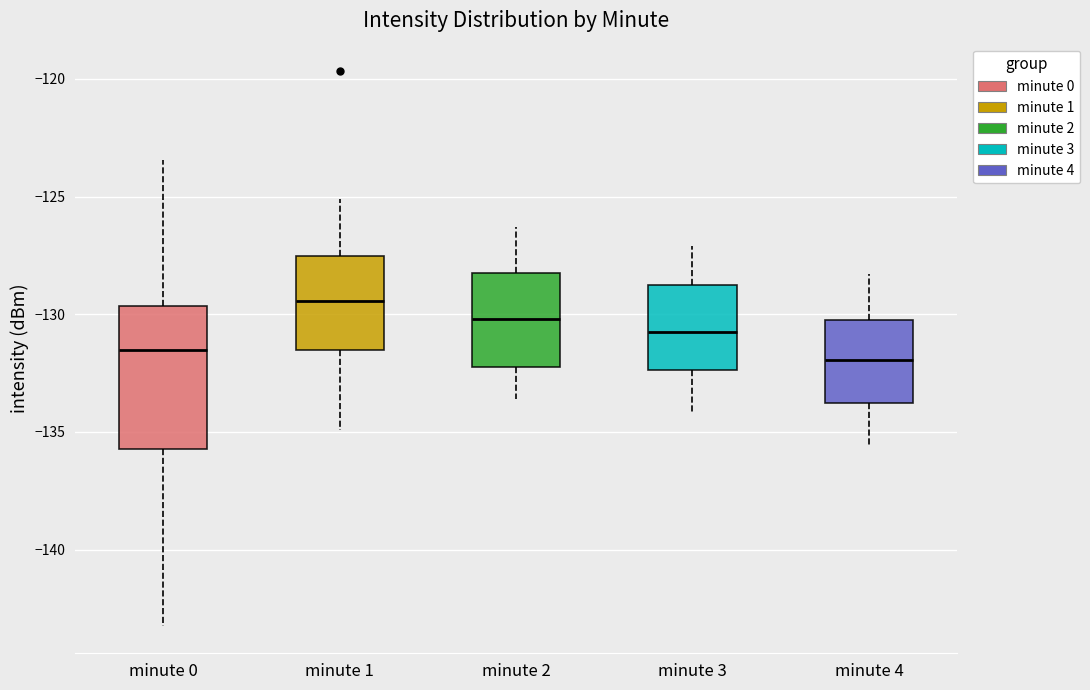

Reading left to right, transcribe this box plot: for each box, give where its median line is, the range the box spans, and where its two whiskers end, as read against the y-axis. The values are not printed on the chart, so give them approximately, as read against the axis.

minute 0: median -131.5, box -135.5 to -129.5, whiskers -143.0 to -123.5
minute 1: median -129.5, box -131.5 to -127.5, whiskers -135.0 to -125.0
minute 2: median -130.0, box -132.0 to -128.0, whiskers -133.5 to -126.5
minute 3: median -130.5, box -132.5 to -128.5, whiskers -134.0 to -127.0
minute 4: median -132.0, box -134.0 to -130.0, whiskers -135.5 to -128.5